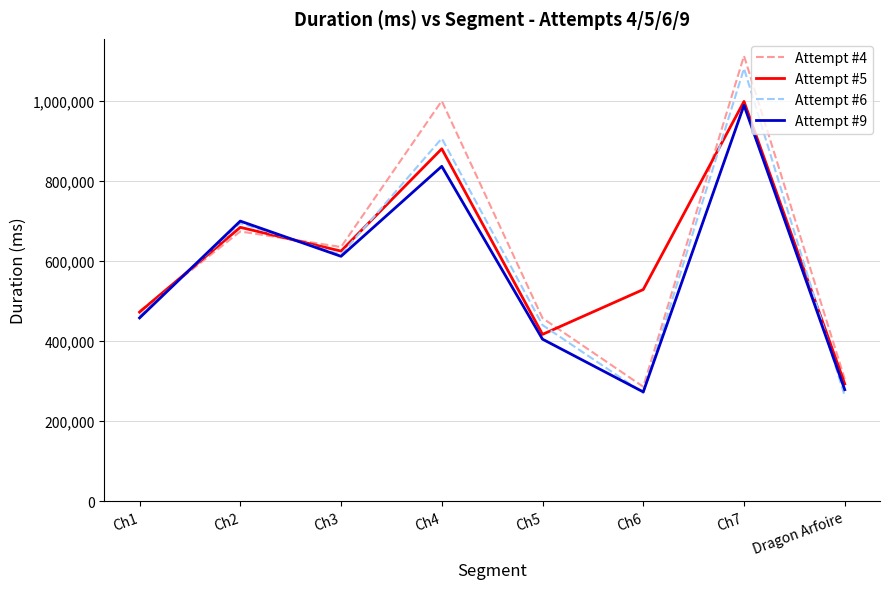

What is the spread (max minus min) of values at Ch6?

258230